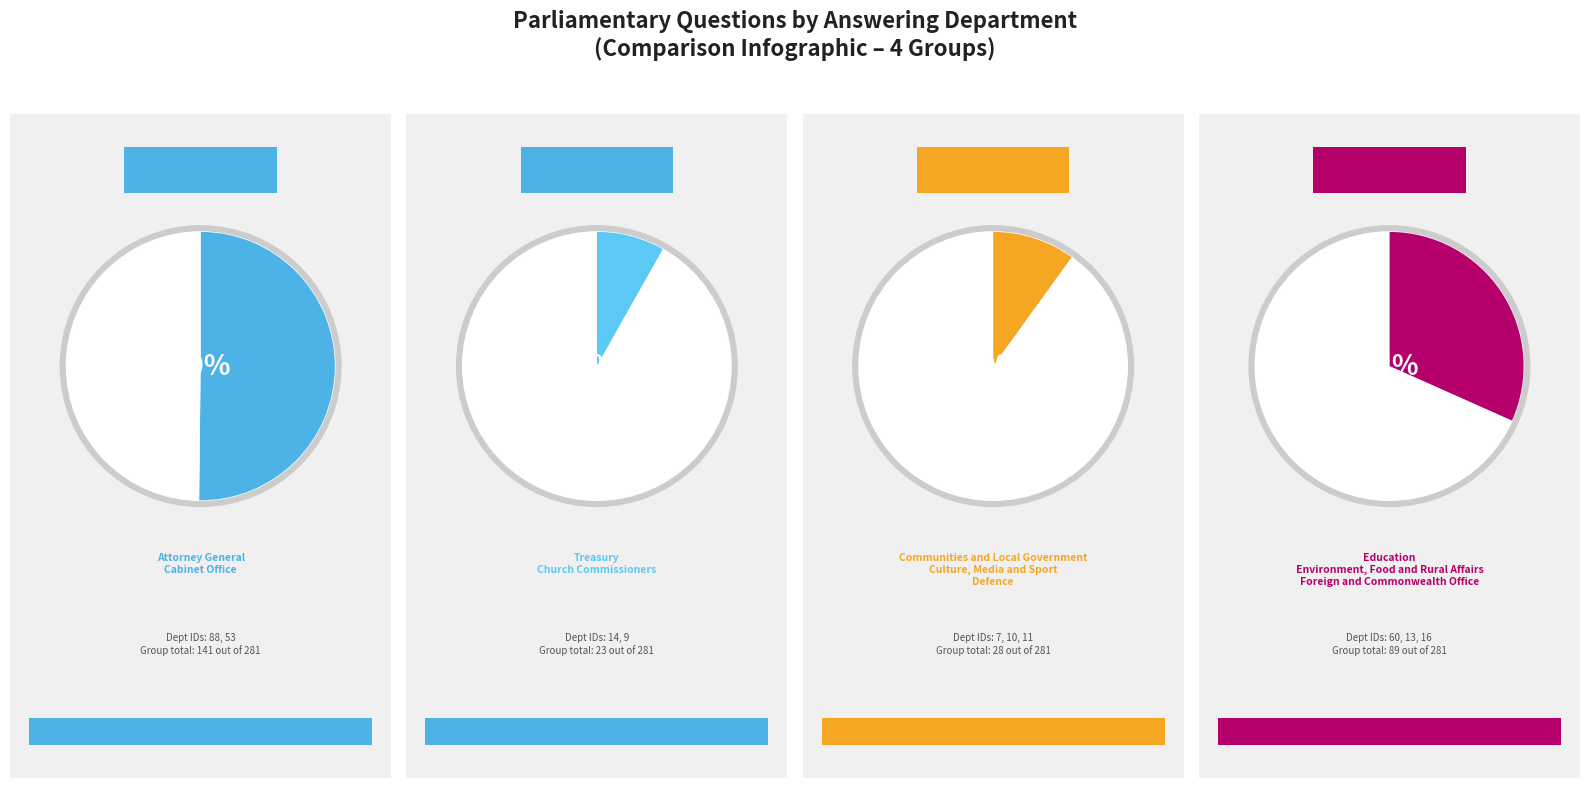

What percentage is the Foreign and Commonwealth Office slice, to the nearest percent?

6%